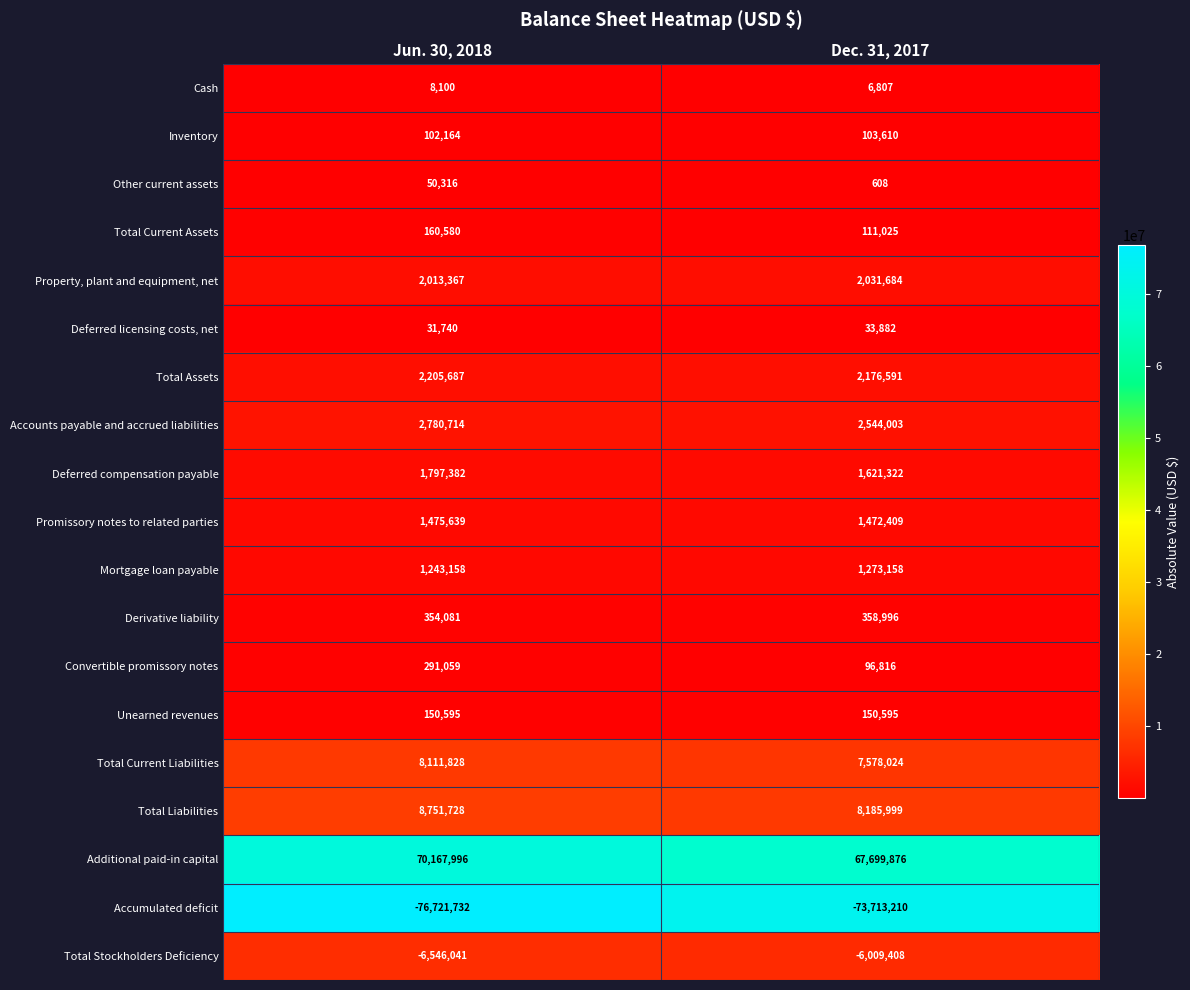

What is the sum of all Deferred licensing costs, net values?

65622